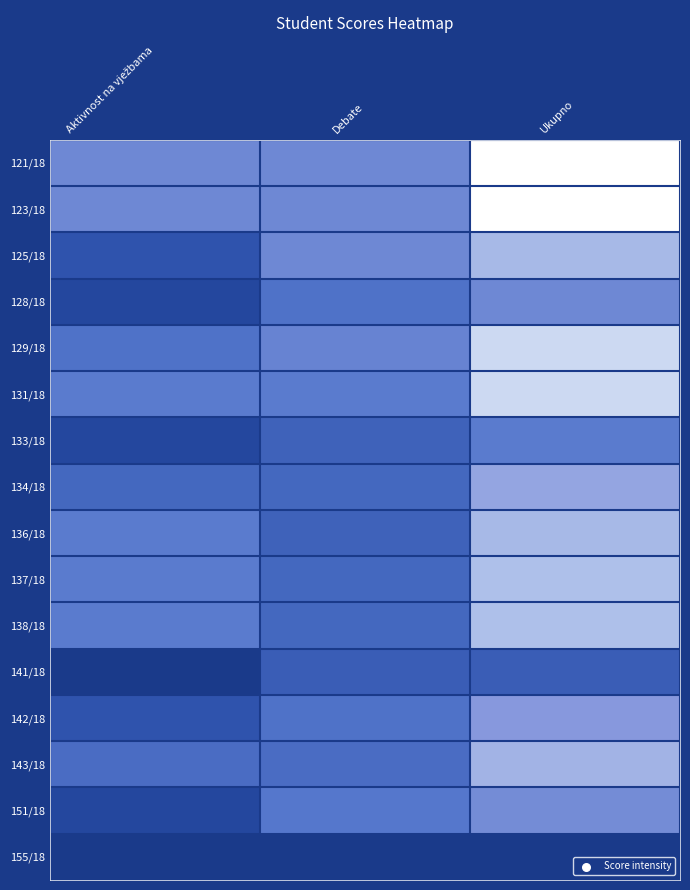

Count the number of categories in the chart.

3